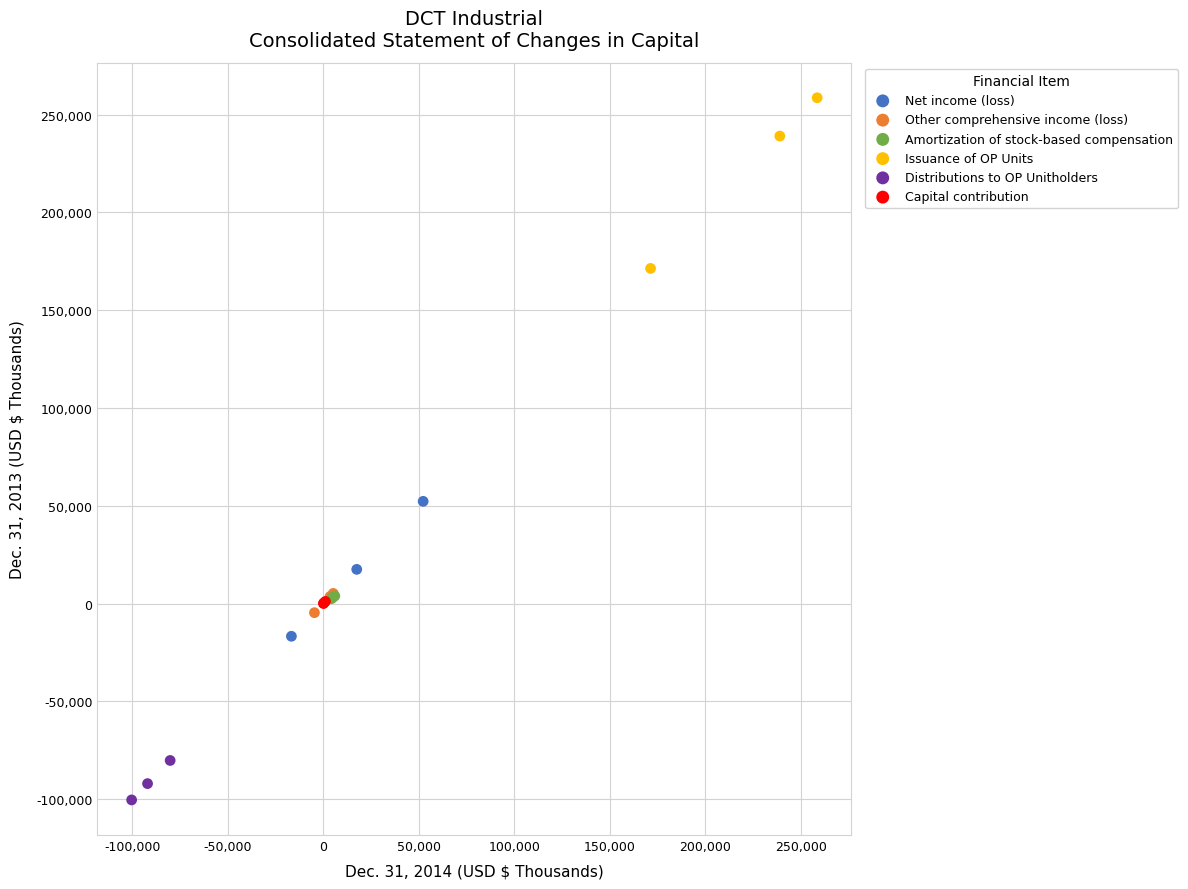

Which series contains the highest Y value?

Issuance of OP Units